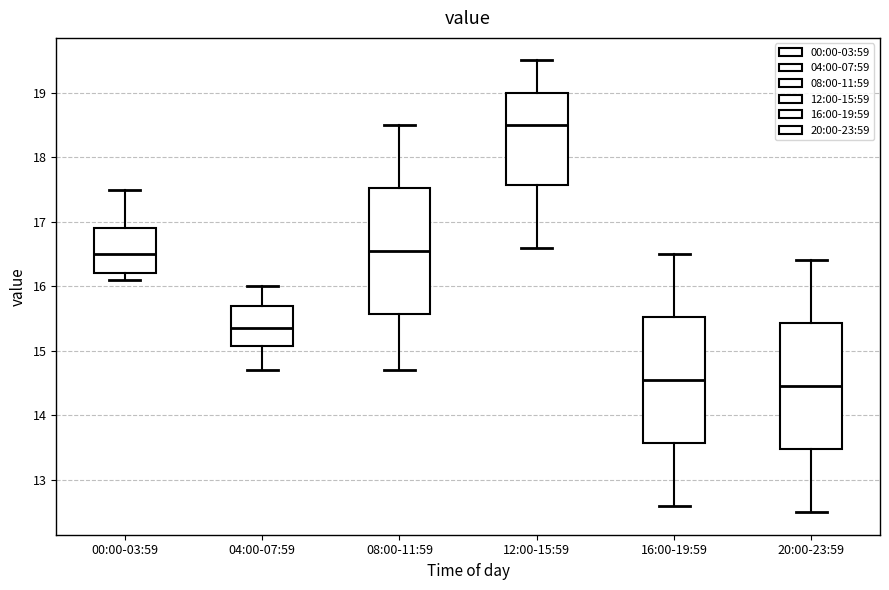

Reading left to right, read every box against the y-axis: the position of its median line, the range the box covers, and the ends of its whiskers. The values are not printed on the chart, so give them approximately, as read against the axis.

00:00-03:59: median 16.5, box 16.2 to 16.9, whiskers 16.1 to 17.5
04:00-07:59: median 15.4, box 15.1 to 15.7, whiskers 14.7 to 16.0
08:00-11:59: median 16.6, box 15.6 to 17.5, whiskers 14.7 to 18.5
12:00-15:59: median 18.5, box 17.6 to 19.0, whiskers 16.6 to 19.5
16:00-19:59: median 14.6, box 13.6 to 15.5, whiskers 12.6 to 16.5
20:00-23:59: median 14.5, box 13.5 to 15.4, whiskers 12.5 to 16.4